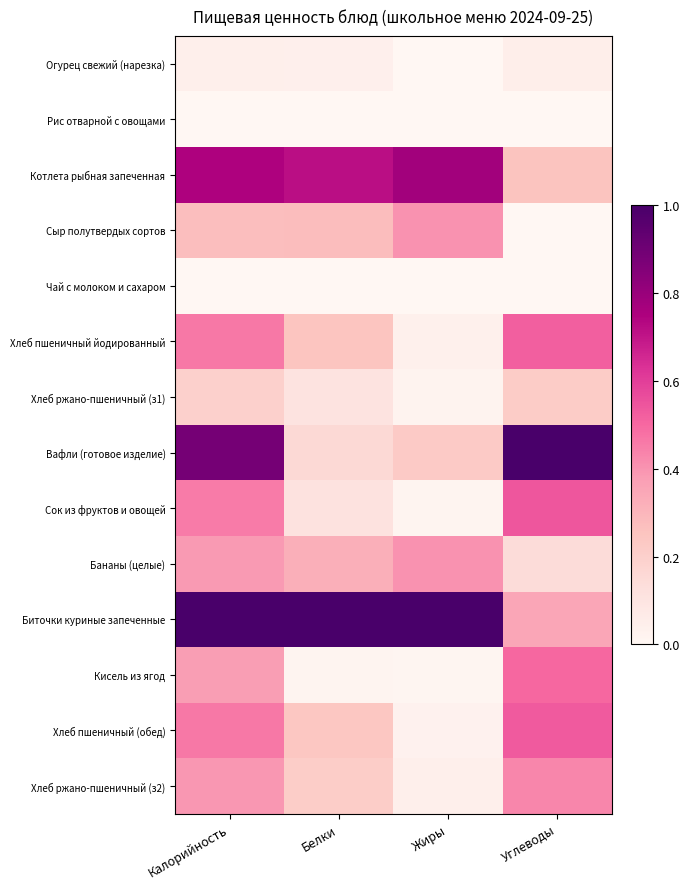

Reading left to right, transcribe all the data shown in this chart.

Огурец свежий (нарезка): Калорийность=0.0	Белки=0.0	Жиры=0.0	Углеводы=0.0
Рис отварной с овощами: Калорийность=0.0	Белки=0.0	Жиры=0.0	Углеводы=0.0
Котлета рыбная запеченная: Калорийность=0.7	Белки=0.7	Жиры=0.8	Углеводы=0.3
Сыр полутвердых сортов: Калорийность=0.3	Белки=0.3	Жиры=0.4	Углеводы=0.0
Чай с молоком и сахаром: Калорийность=0.0	Белки=0.0	Жиры=0.0	Углеводы=0.0
Хлеб пшеничный йодированный: Калорийность=0.5	Белки=0.2	Жиры=0.0	Углеводы=0.5
Хлеб ржано-пшеничный (з1): Калорийность=0.2	Белки=0.1	Жиры=0.0	Углеводы=0.2
Вафли (готовое изделие): Калорийность=0.9	Белки=0.2	Жиры=0.2	Углеводы=1.0
Сок из фруктов и овощей: Калорийность=0.5	Белки=0.1	Жиры=0.0	Углеводы=0.5
Бананы (целые): Калорийность=0.4	Белки=0.3	Жиры=0.4	Углеводы=0.1
Биточки куриные запеченные: Калорийность=1.0	Белки=1.0	Жиры=1.0	Углеводы=0.3
Кисель из ягод: Калорийность=0.4	Белки=0.0	Жиры=0.0	Углеводы=0.5
Хлеб пшеничный (обед): Калорийность=0.5	Белки=0.2	Жиры=0.0	Углеводы=0.5
Хлеб ржано-пшеничный (з2): Калорийность=0.4	Белки=0.2	Жиры=0.0	Углеводы=0.4